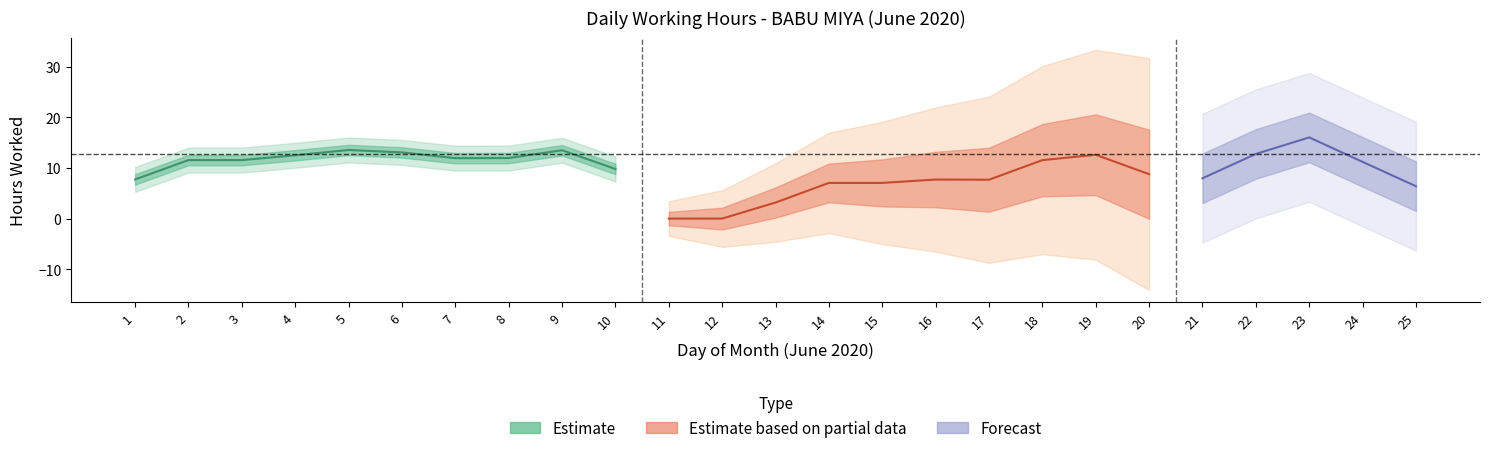

Does the chart have visible grid lines?

No